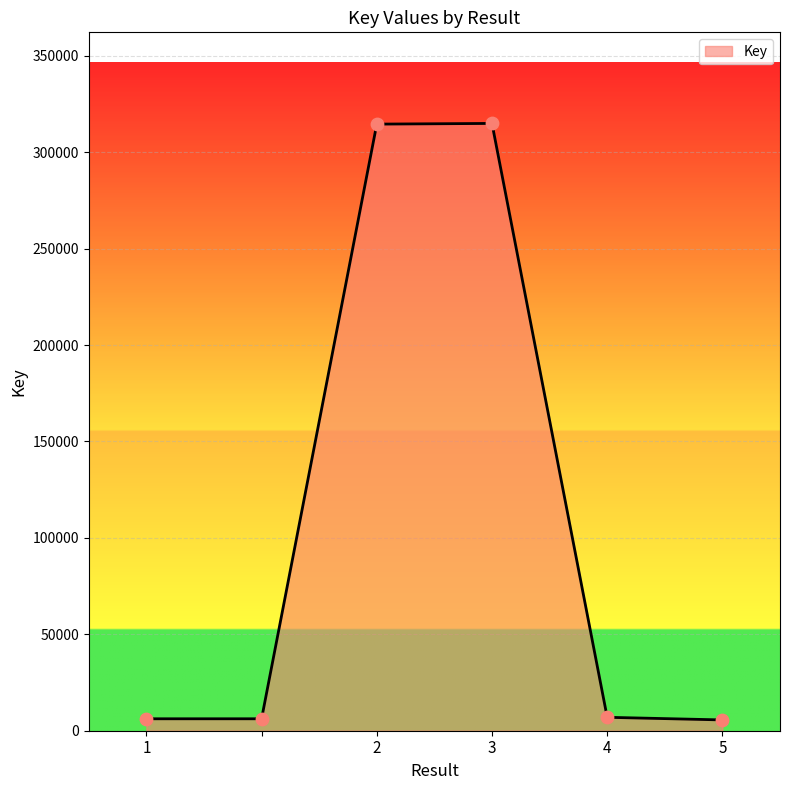

What is the greatest value displayed?

314907